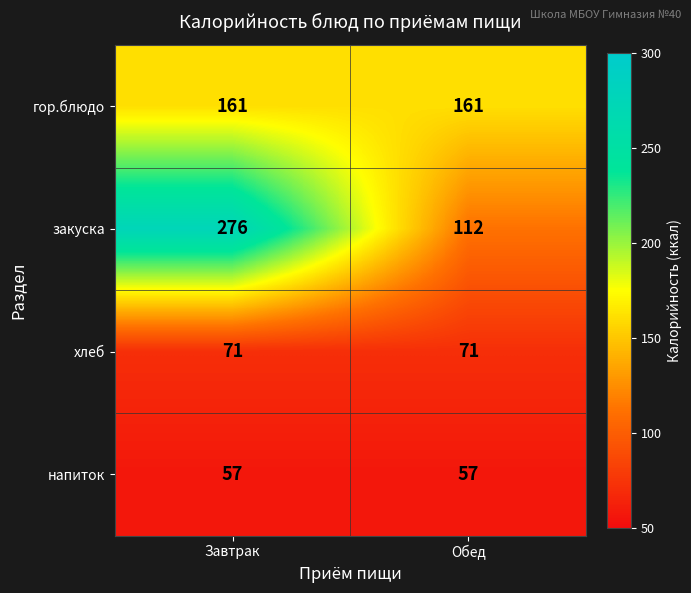

What is the difference between the закуска values at Обед and Завтрак?

164